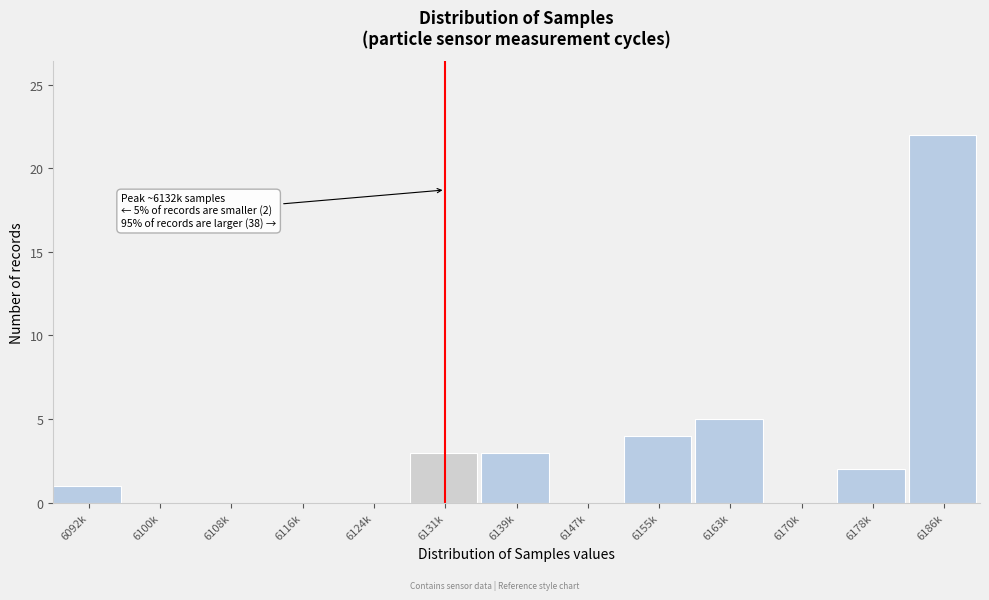

Reading left to right, list all the values displayed in this chart.

6092k=1	6100k=0	6108k=0	6116k=0	6124k=0	6131k=3	6139k=3	6147k=0	6155k=4	6163k=5	6170k=0	6178k=2	6186k=22